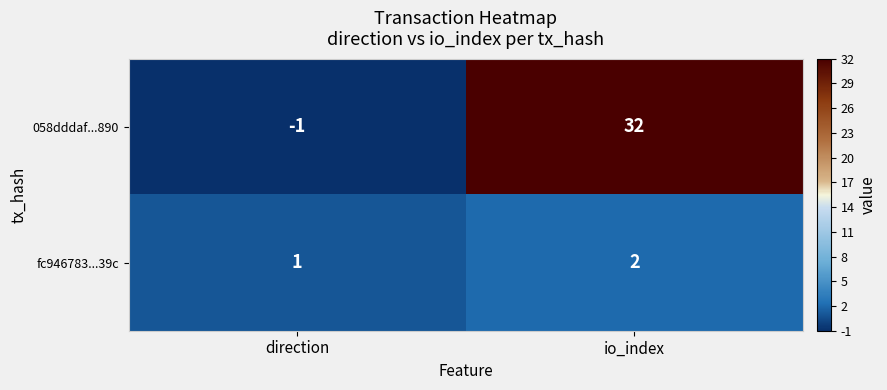

How many negative values does the 058dddaf...890 series have?

1